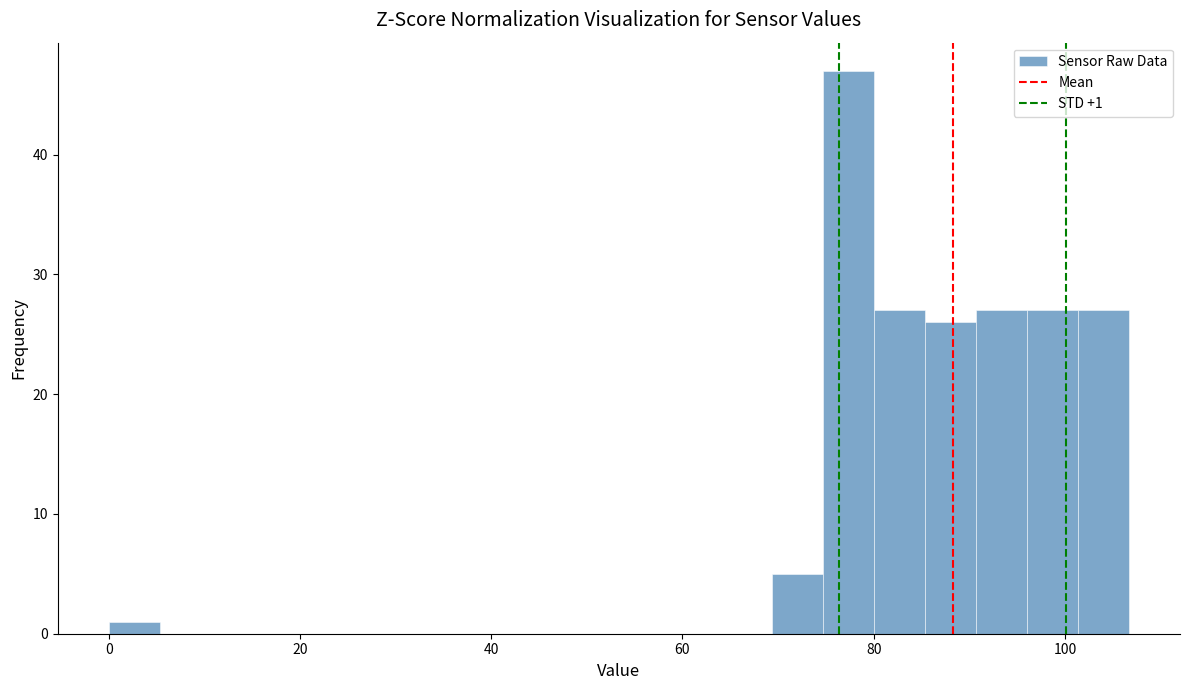

Around what value on the x-axis is the tallest bar? Give the approximate position of its centre, as read against the axis.

78